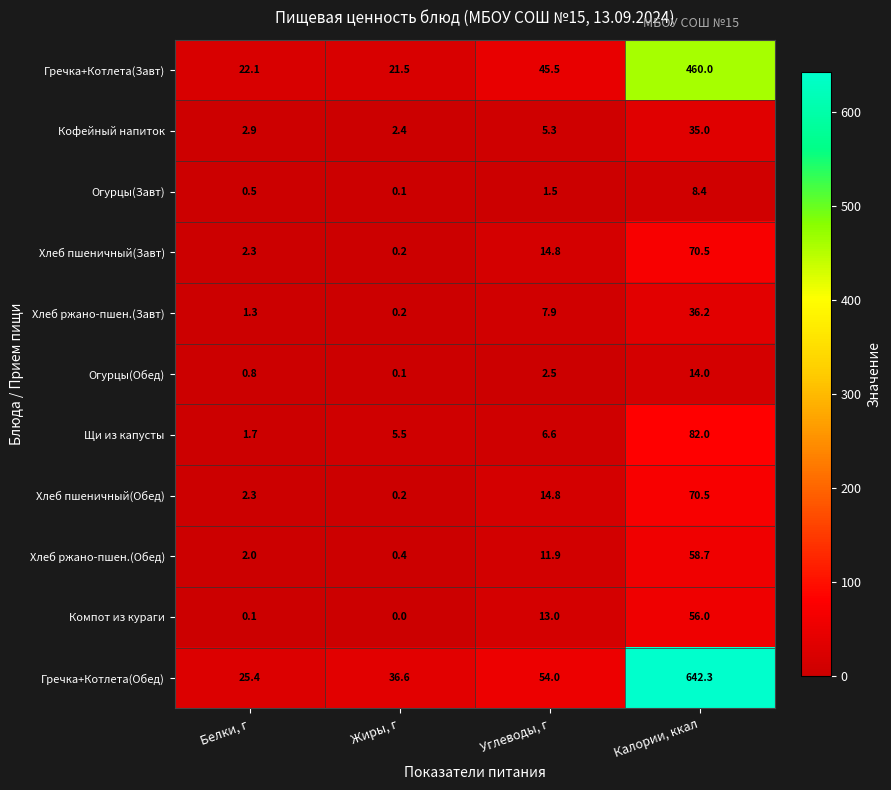

At which label does Огурцы(Завт) reach its peak?

Калории, ккал